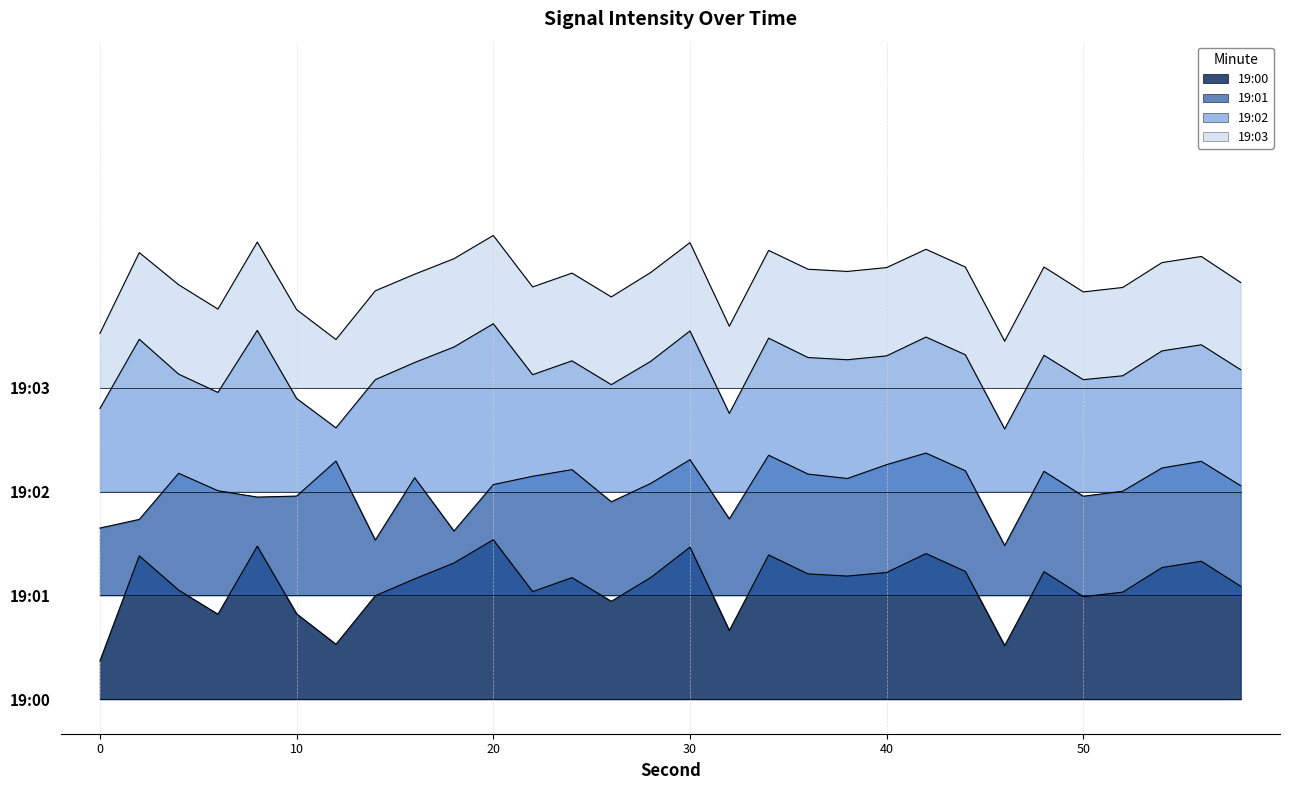

Reading left to right, extract all data points from this chart.

19:00: 0=1.1	2=4.1	4=3.2	6=2.5	8=4.4	10=2.5	12=1.6	14=3.0	16=3.5	18=3.9	20=4.6	22=3.1	24=3.5	26=2.8	28=3.5	30=4.4	32=2.0	34=4.2	36=3.6	38=3.6	40=3.7	42=4.2	44=3.7	46=1.5	48=3.7	50=3.0	52=3.1	54=3.8	56=4.0	58=3.3
19:01: 0=4.9	2=5.2	4=6.5	6=6.0	8=5.8	10=5.9	12=6.9	14=4.6	16=6.4	18=4.9	20=6.2	22=6.4	24=6.6	26=5.7	28=6.2	30=6.9	32=5.2	34=7.0	36=6.5	38=6.4	40=6.8	42=7.1	44=6.6	46=4.4	48=6.6	50=5.9	52=6.0	54=6.7	56=6.9	58=6.2
19:02: 0=8.4	2=10.4	4=9.4	6=8.9	8=10.7	10=8.7	12=7.8	14=9.2	16=9.7	18=10.2	20=10.8	22=9.4	24=9.8	26=9.1	28=9.8	30=10.6	32=8.3	34=10.4	36=9.9	38=9.8	40=9.9	42=10.5	44=10.0	46=7.8	48=9.9	50=9.2	52=9.3	54=10.1	56=10.2	58=9.5
19:03: 0=10.6	2=12.9	4=12.0	6=11.3	8=13.2	10=11.3	12=10.4	14=11.8	16=12.3	18=12.7	20=13.4	22=11.9	24=12.3	26=11.6	28=12.3	30=13.2	32=10.8	34=13.0	36=12.4	38=12.4	40=12.5	42=13.0	44=12.5	46=10.3	48=12.5	50=11.8	52=11.9	54=12.6	56=12.8	58=12.0